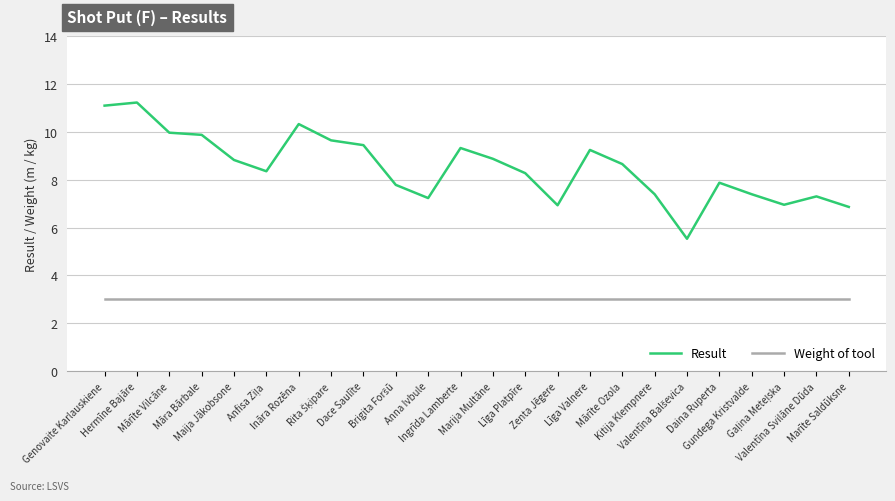

What is the sum of the Result values at Valentīna Svilāne Dūda and Genovaite Karlauskiene?

18.4